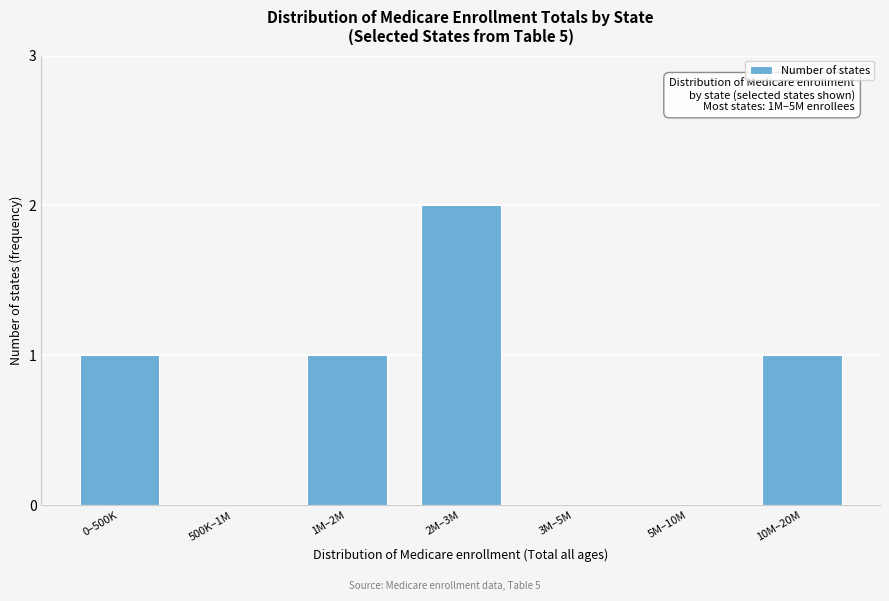

Reading right to left, what are all the values shown in this chart?

10M–20M=1	5M–10M=0	3M–5M=0	2M–3M=2	1M–2M=1	500K–1M=0	0–500K=1